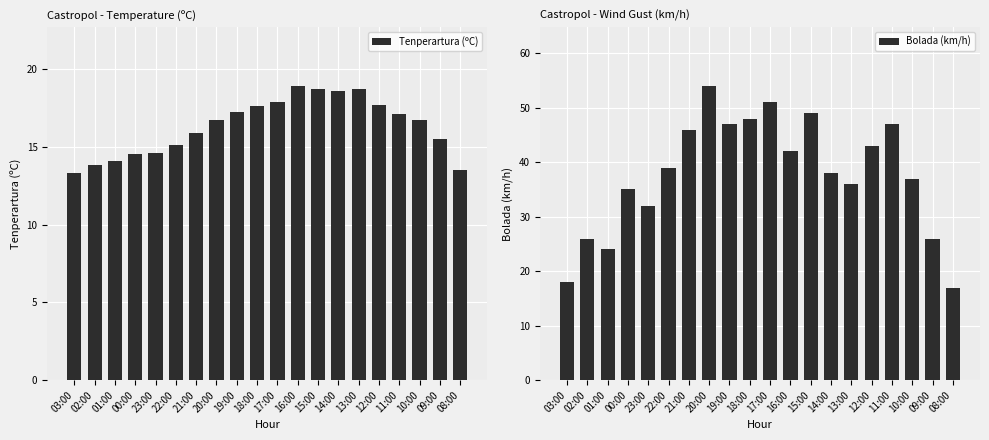

Reading left to right, extract all data points from this chart.

Tenperartura (ºC): 13.3	13.8	14.1	14.5	14.6	15.1	15.9	16.7	17.2	17.6	17.9	18.9	18.7	18.6	18.7	17.7	17.1	16.7	15.5	13.5
Bolada (km/h): 18.0	26.0	24.0	35.0	32.0	39.0	46.0	54.0	47.0	48.0	51.0	42.0	49.0	38.0	36.0	43.0	47.0	37.0	26.0	17.0